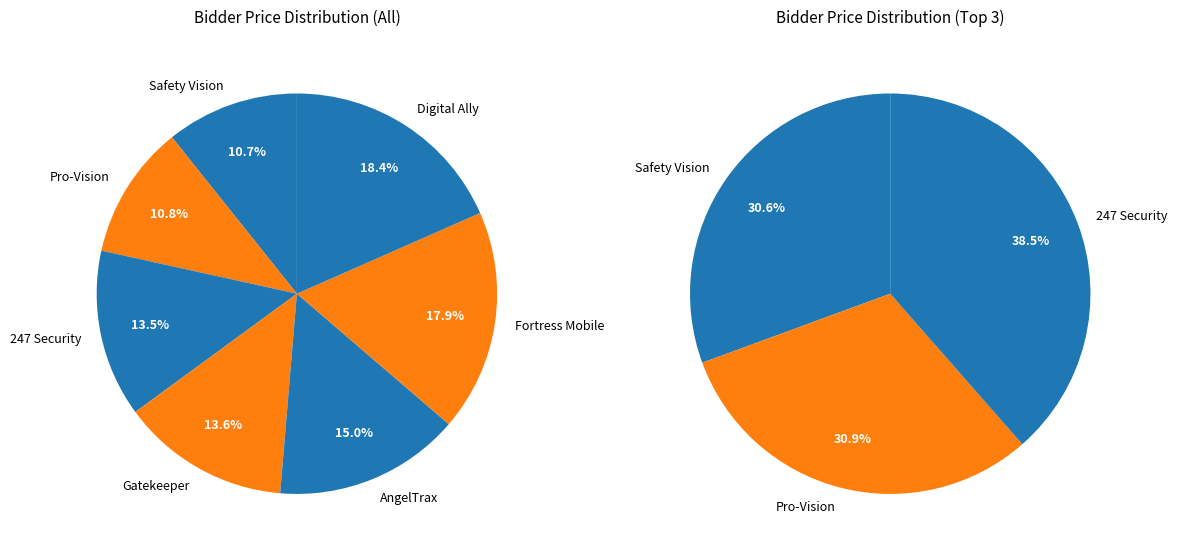

Combined, do Digital Ally and Fortress Mobile account for over 50%?

No